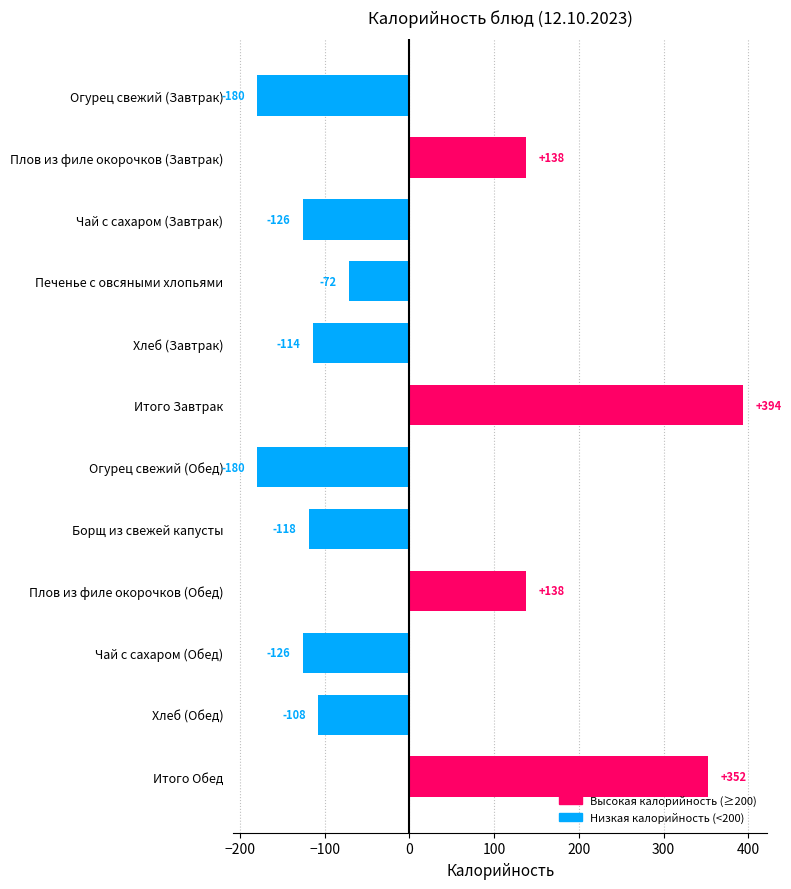

What is the difference between the second highest and second lowest values?

532.0